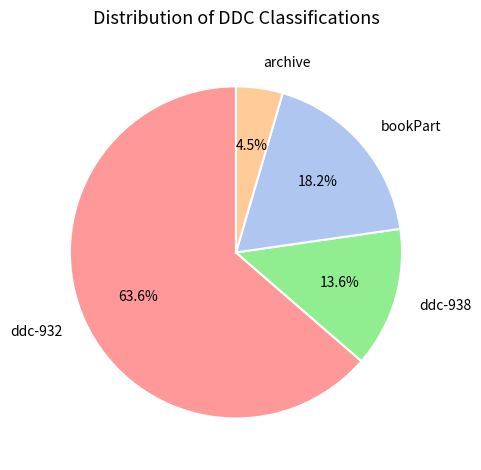

Do ddc-932 and ddc-938 together represent more than half of the pie?

Yes